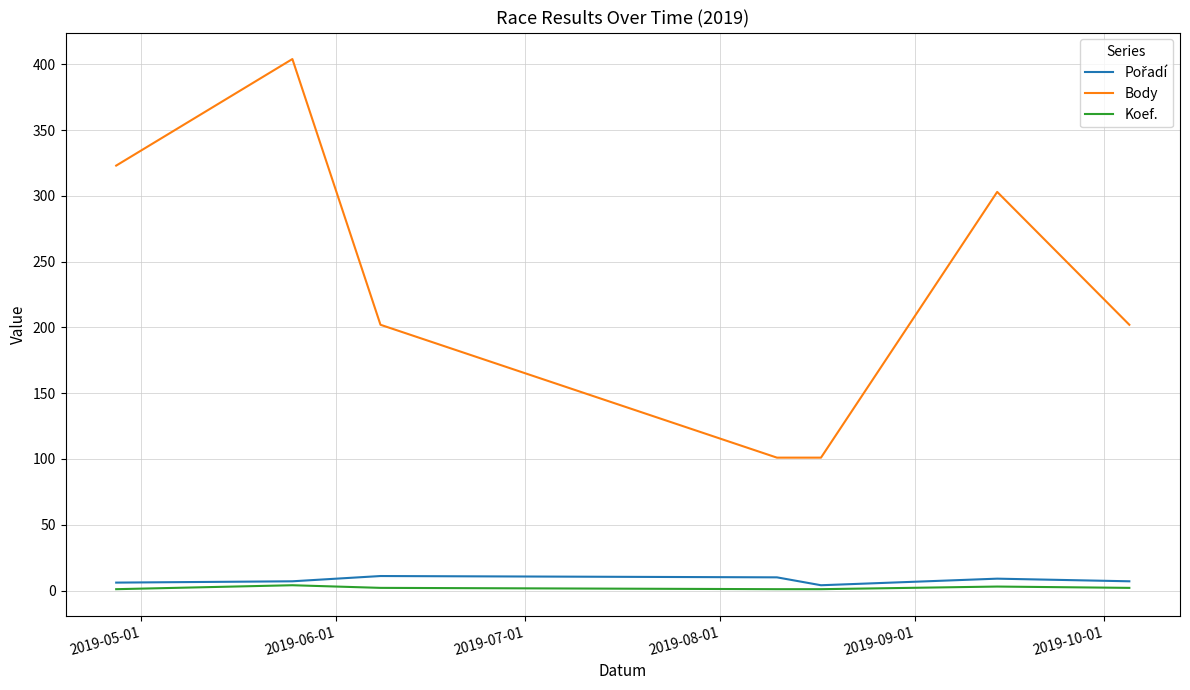

True or false: Koef. and Body intersect in this chart.

False